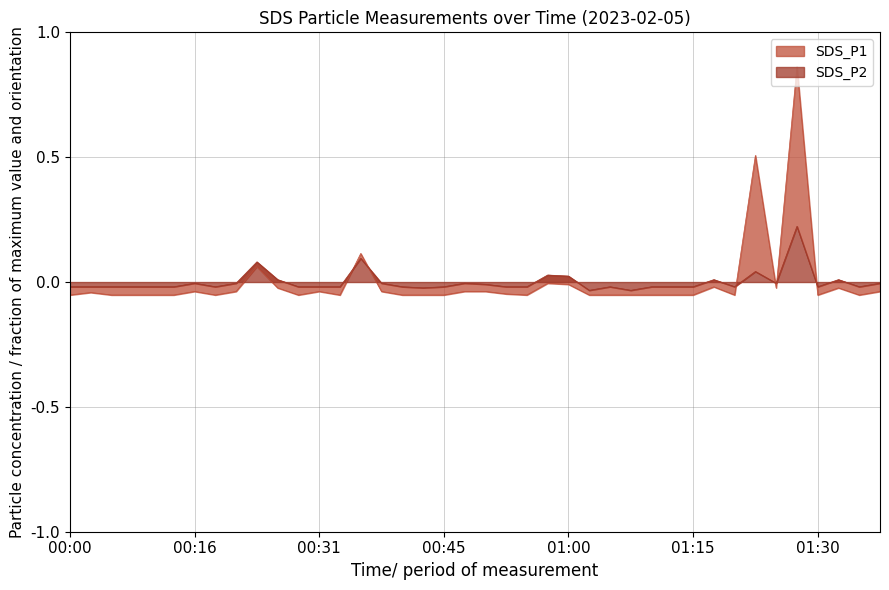

What is the sum of the SDS_P1 values at 00:18 and 00:08?

-0.1